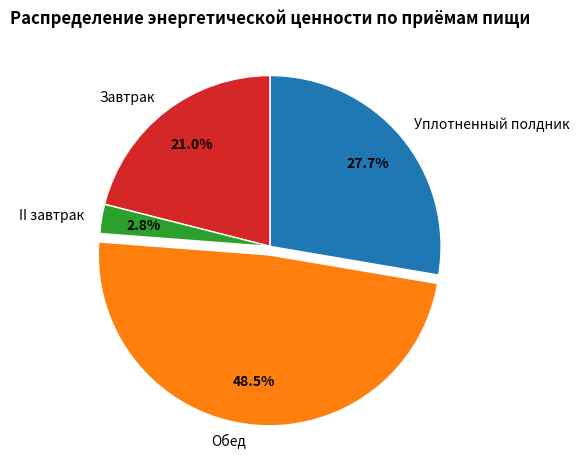

Is it true that Уплотненный полдник is 28% of the pie?

True